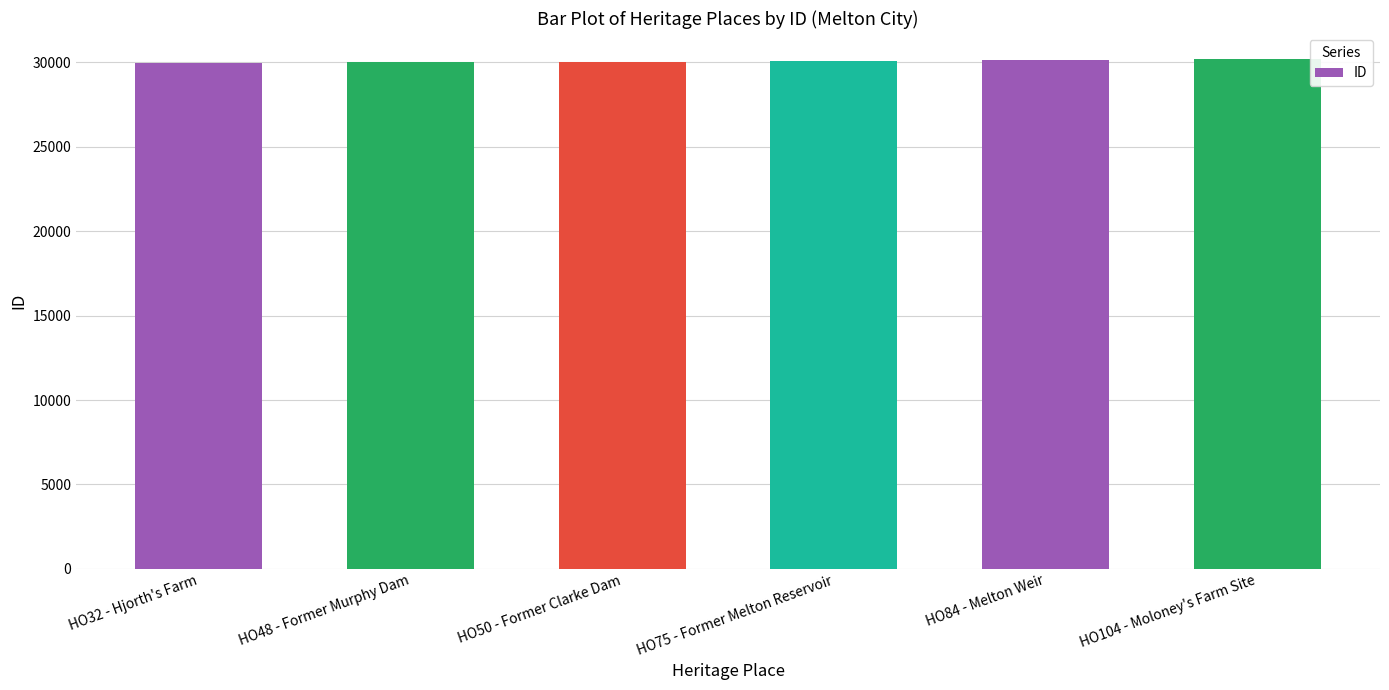

What is the change in value from HO48 - Former Murphy Dam to HO75 - Former Melton Reservoir?

+65